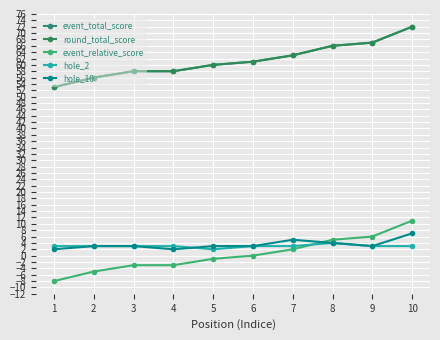

Is this an area chart (filled region under the line)?

No